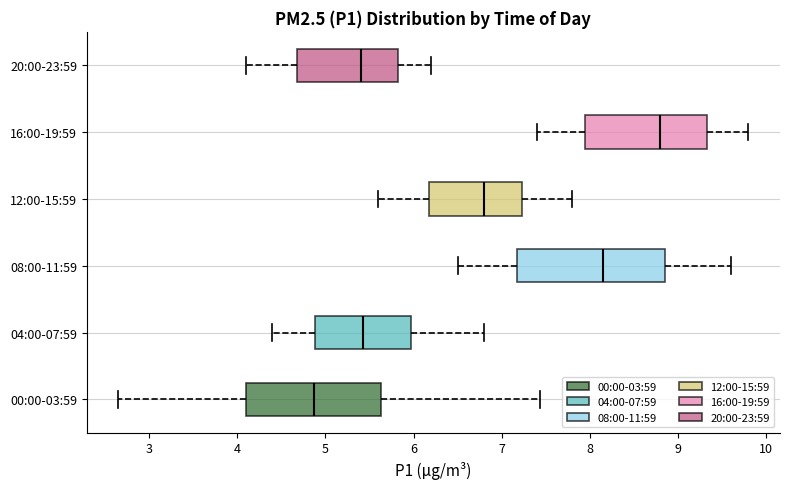

Which box has the furthest to the right median line?

16:00-19:59